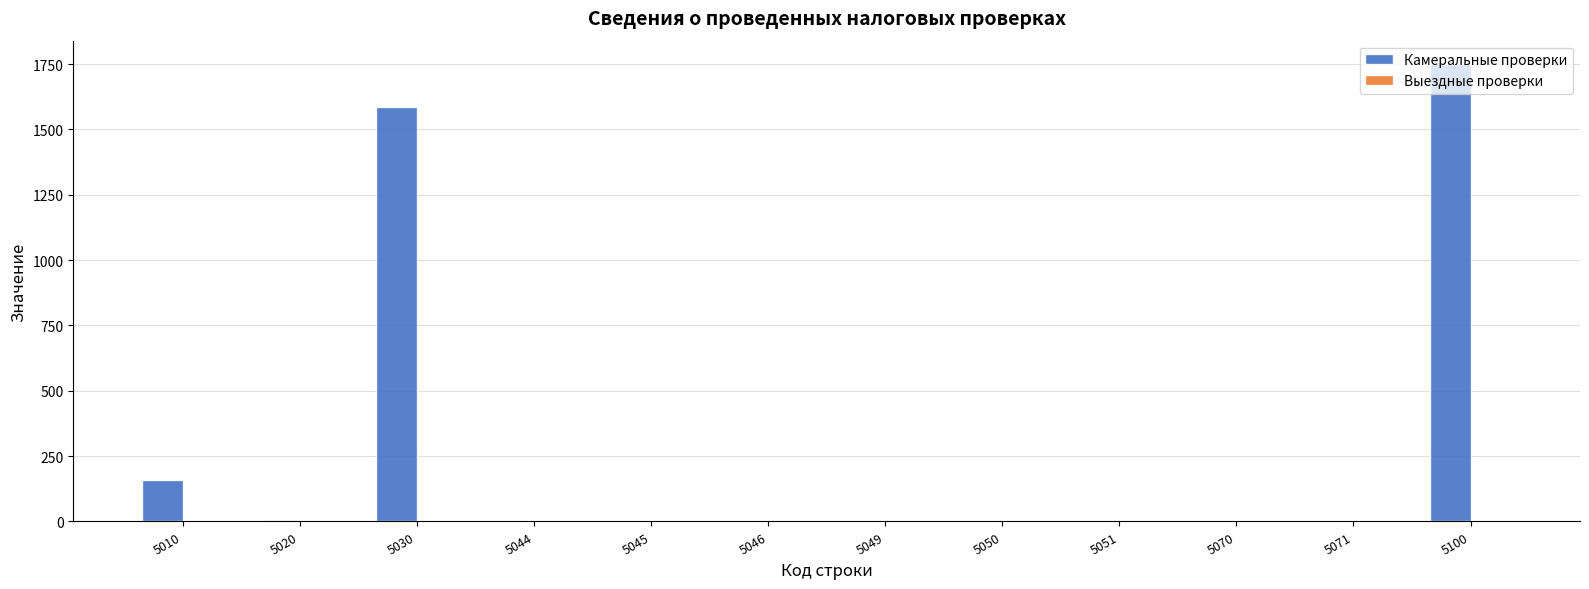

Is it true that the value at 5050 is 0?

True